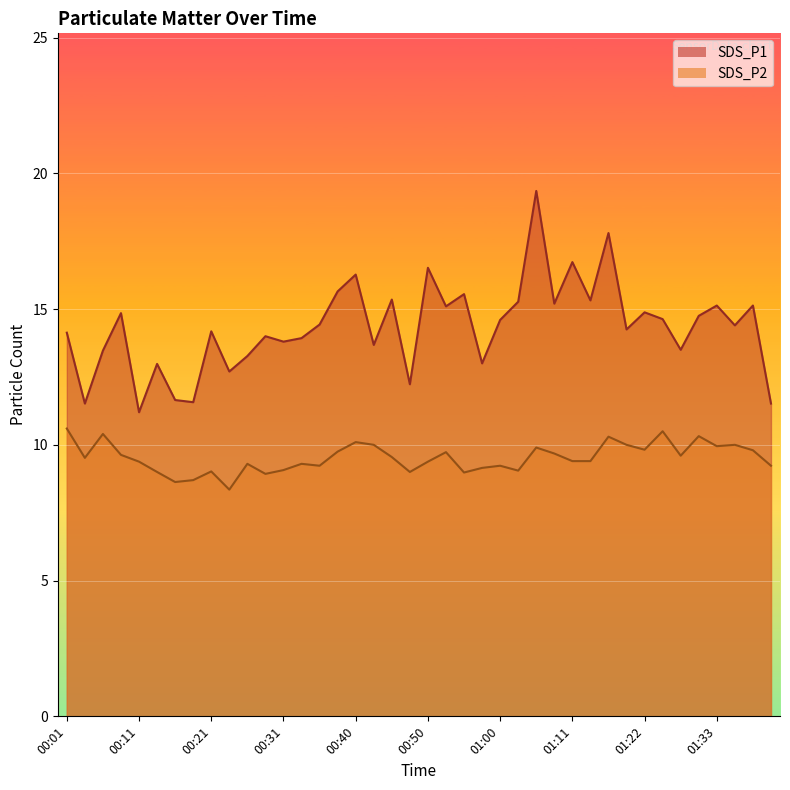

What is the label of the 40th point from the left?

01:40